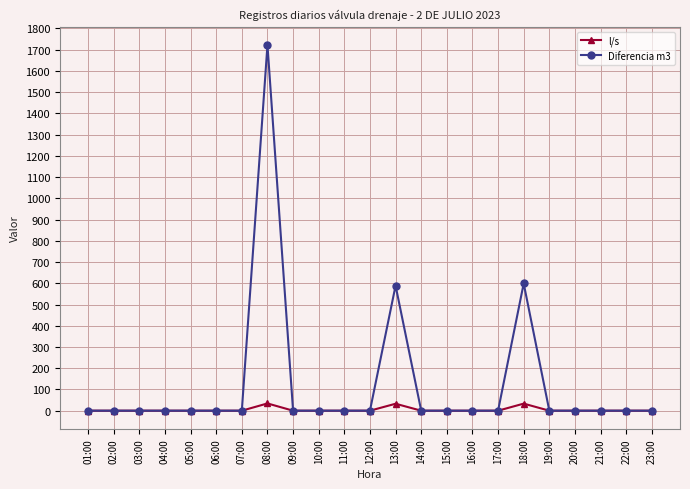

List the series in order of their peak value, highest first.

Diferencia m3, l/s